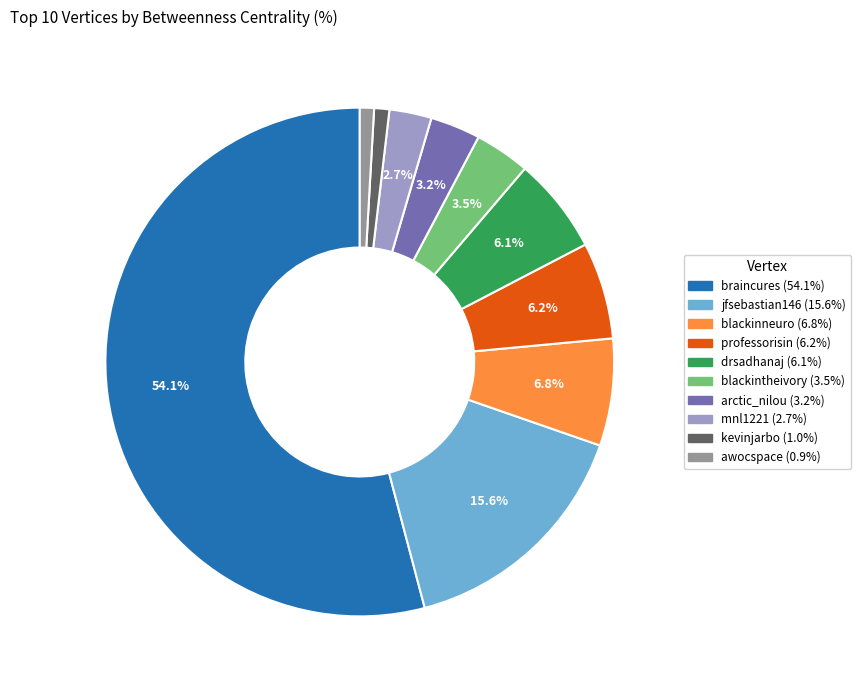

Do professorisin and blackintheivory together represent more than half of the pie?

No